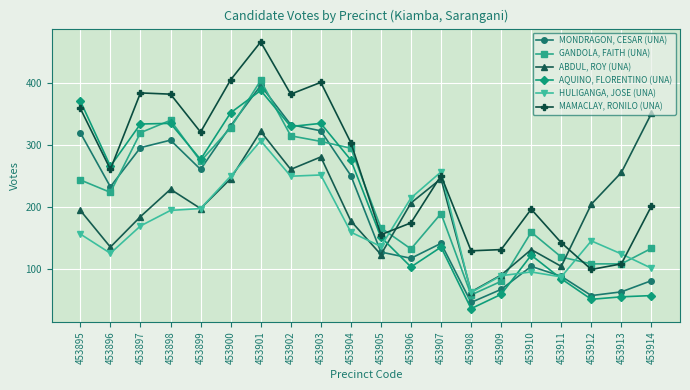

Where is AQUINO, FLORENTINO (UNA) nearest to the value 212?

453896